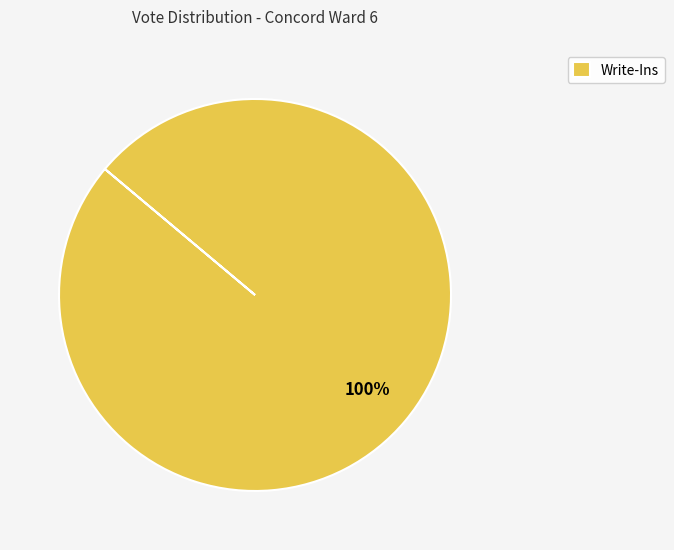

Rank the categories by value from highest to lowest.

Write-Ins